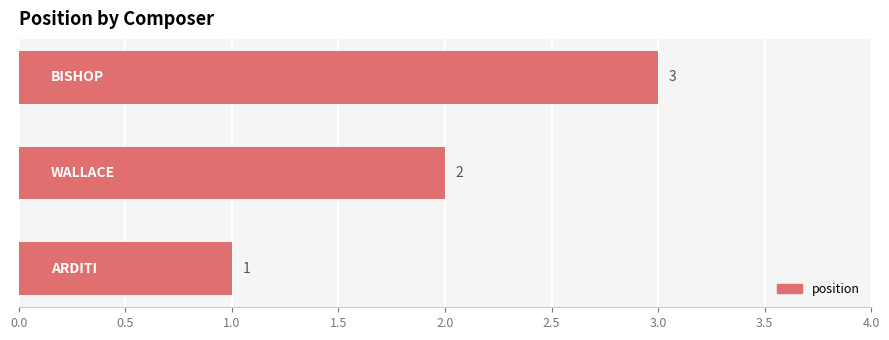

How many values are between 1 and 3?

3